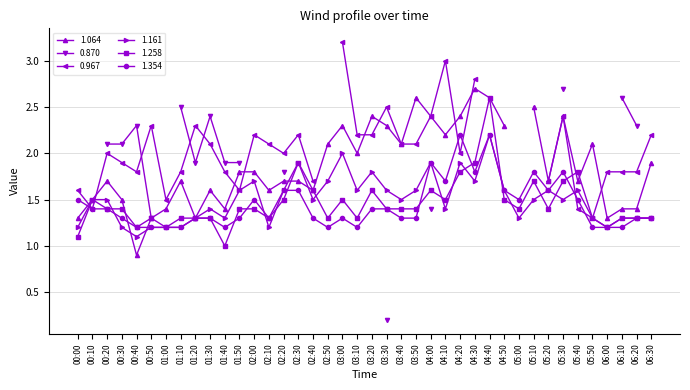

What is the highest value of the 1.354 series?

2.2